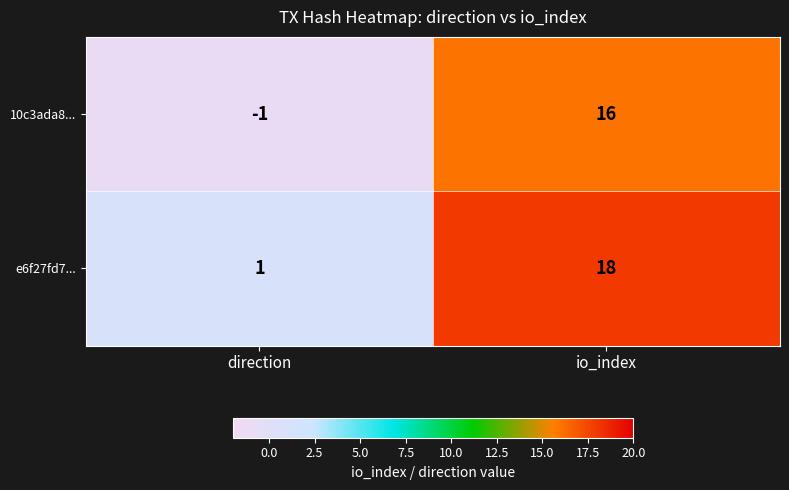

How many categories are shown in the chart?

2